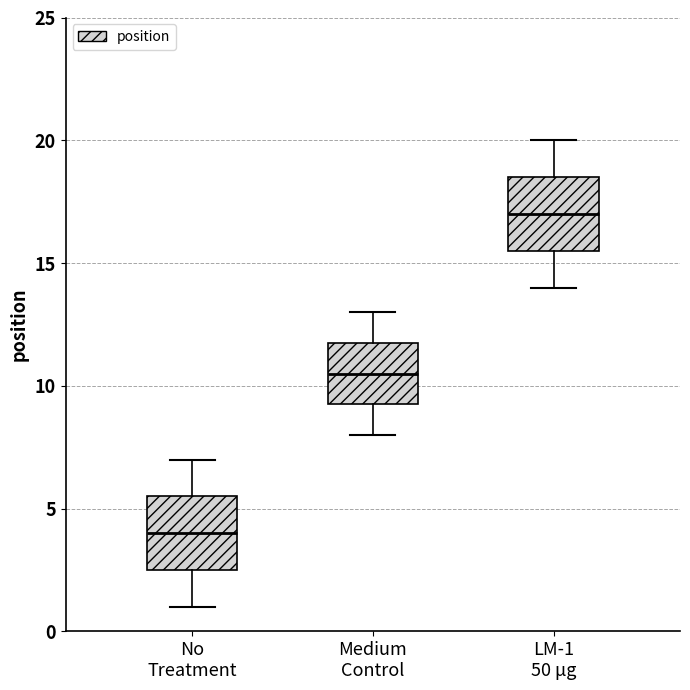

Which box's median line is the lowest?

No Treatment